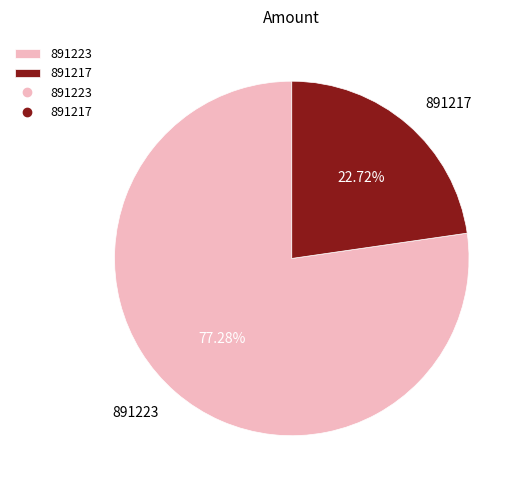

Combined, do 891223 and 891217 account for over 50%?

Yes